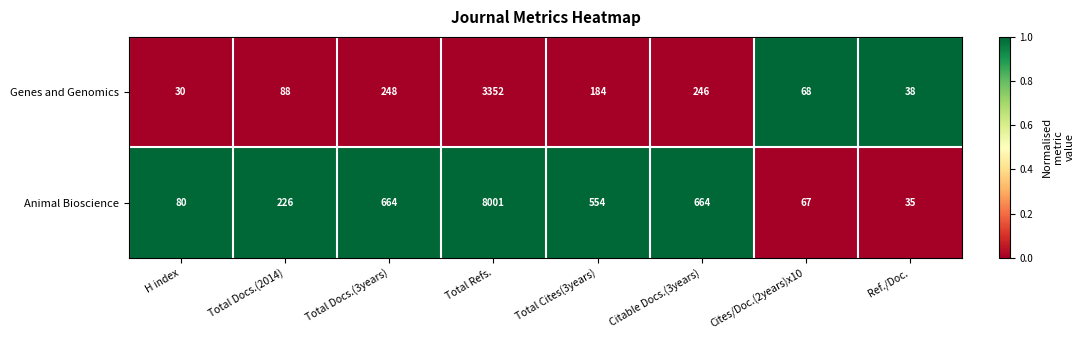

True or false: Genes and Genomics has a value of 38 at Ref./Doc..

True